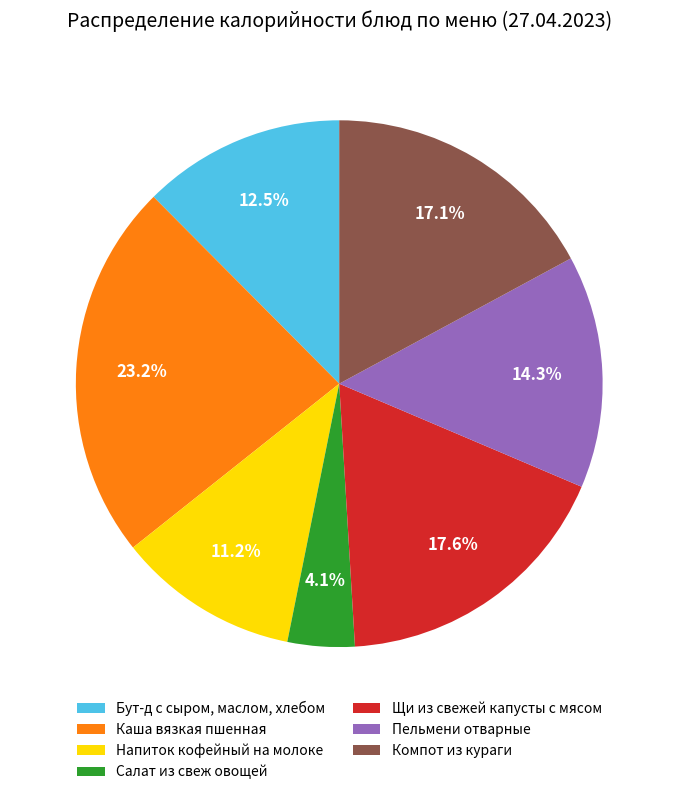

What percentage do Пельмени отварные and Компот из кураги together represent?

31.4%